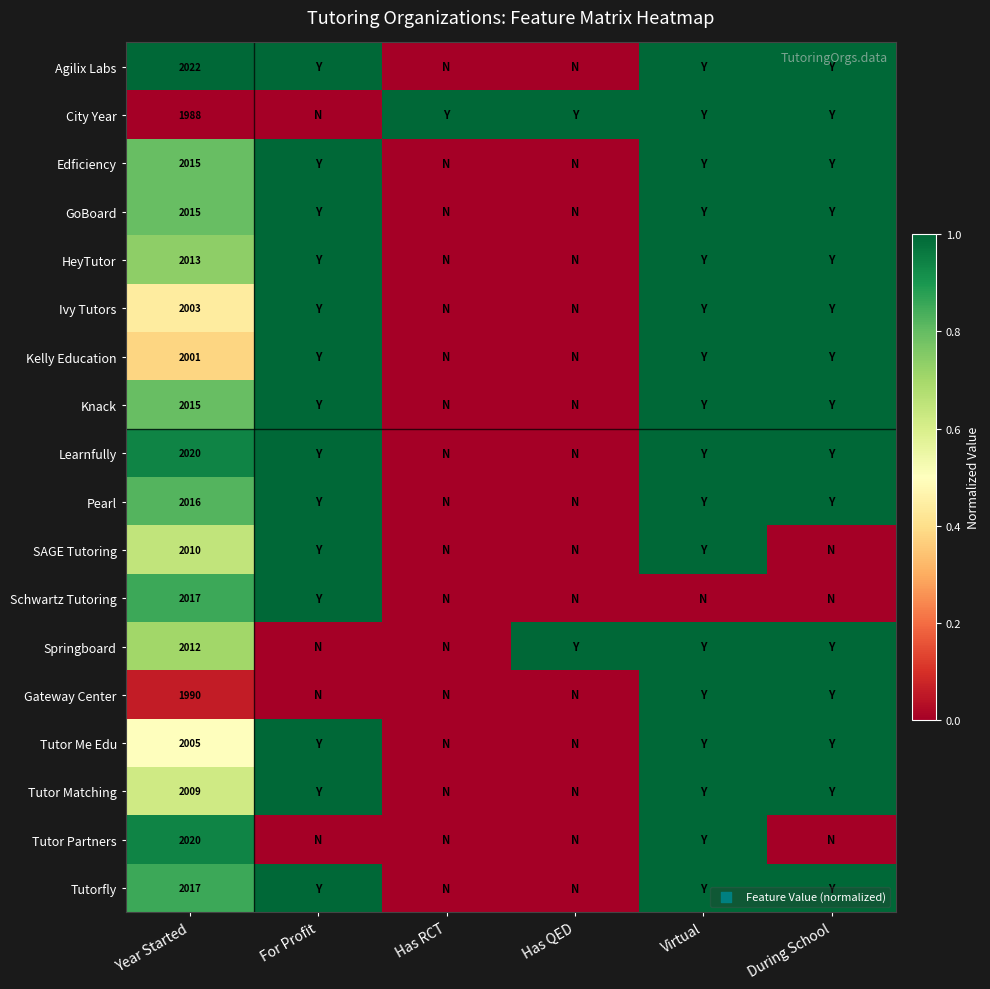

The Springboard series shows 2012 at Year Started. True or false?

True